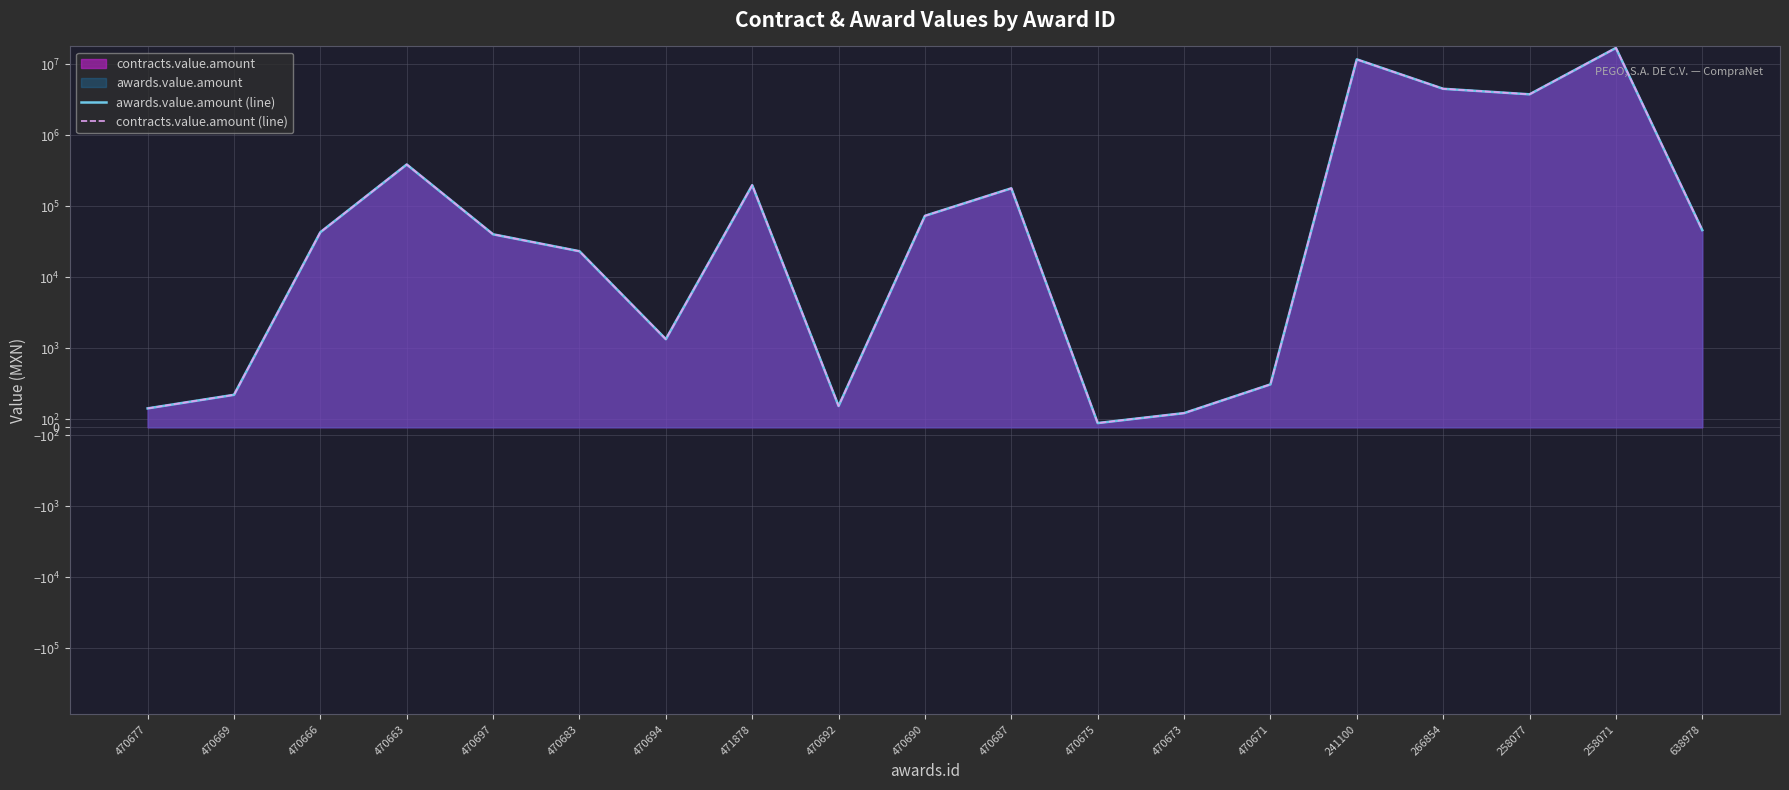

How many data points in awards.value.amount (line) are less than 43340?

9